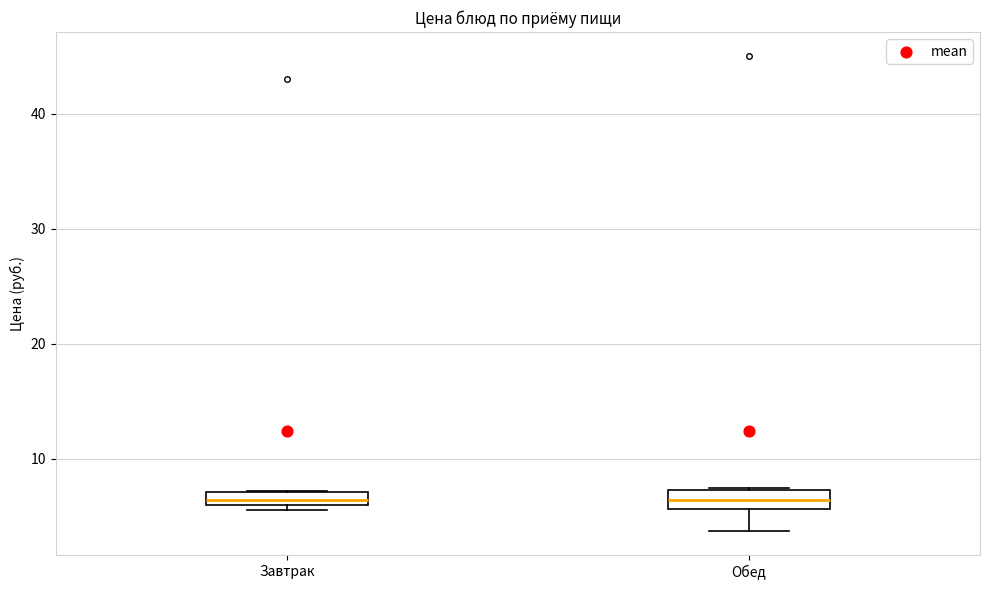

Where is the lower edge of the box for Завтрак on the y-axis? The values are not printed on the chart, so give them approximately, as read against the axis.

6